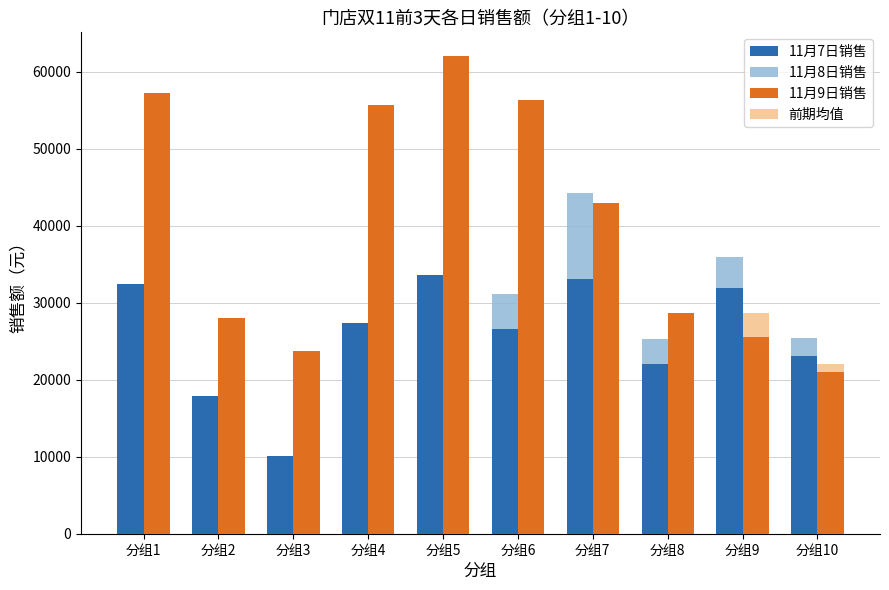

What is the lowest value of the 11月7日销售 series?

10089.2